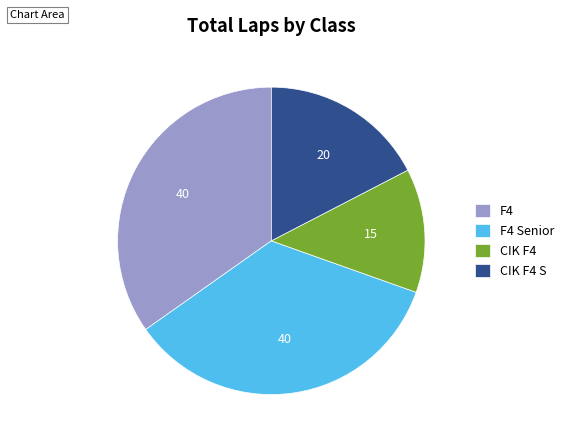

Which category has the smallest portion of the pie?

CIK F4